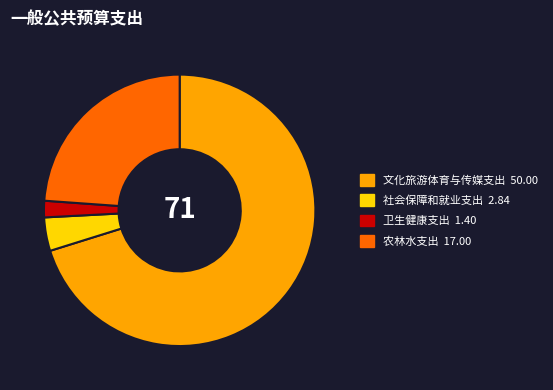

Is the sum of 社会保障和就业支出 and 文化旅游体育与传媒支出 greater than half?

Yes